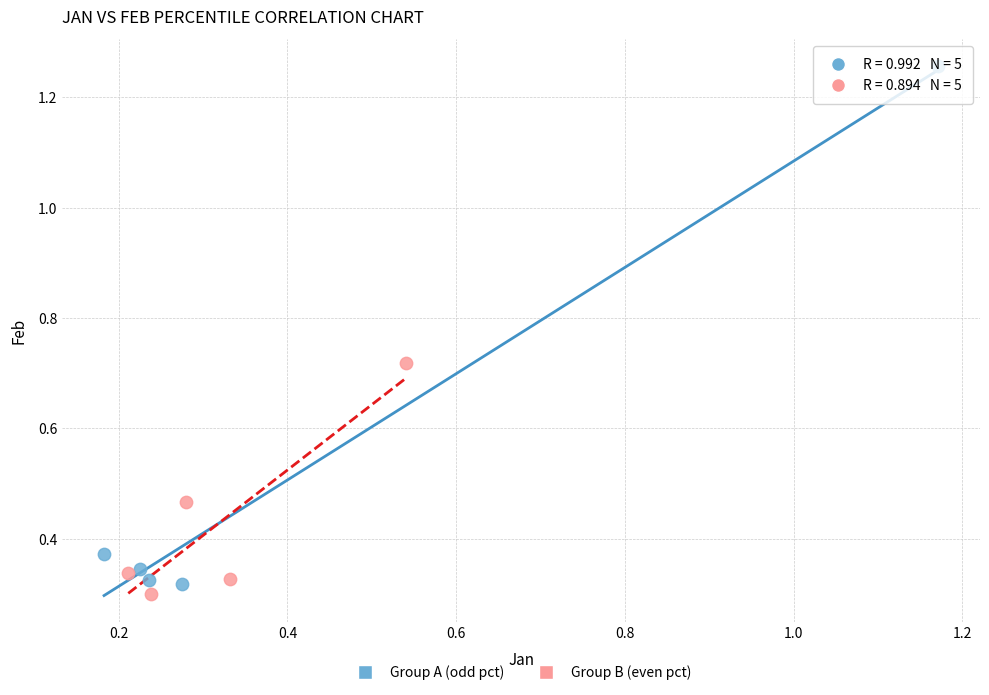

What are all the series names shown in the legend?

Group A (odd pct), Group B (even pct)